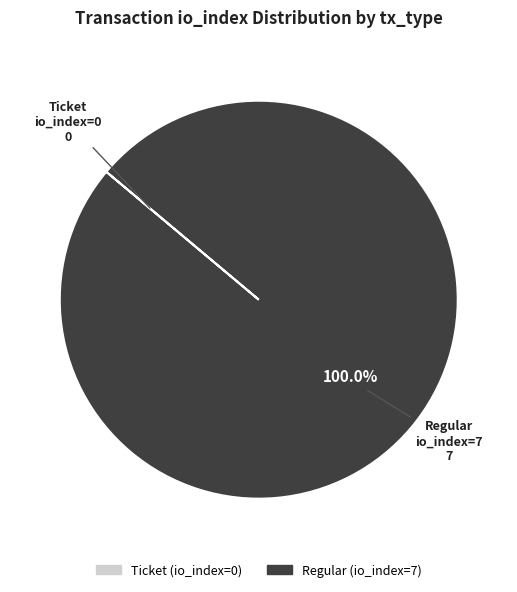

Which slice is the largest?

Regular (io_index=7)